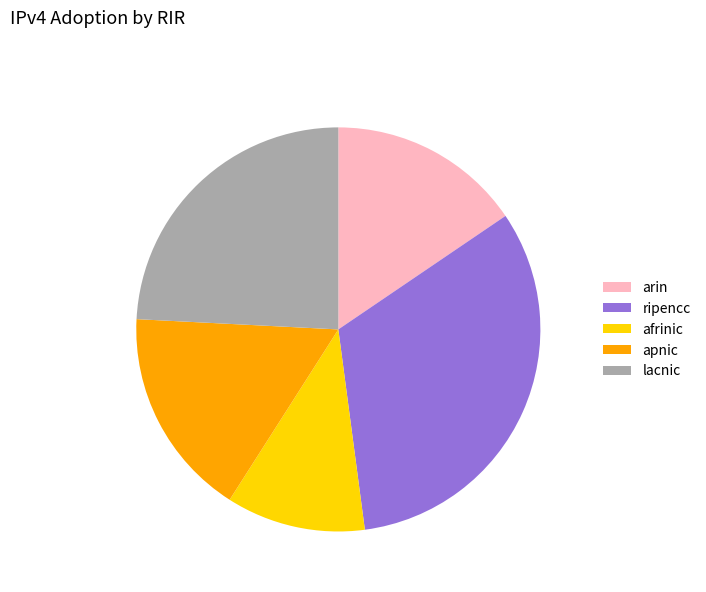

Between apnic and ripencc, which is larger?

ripencc